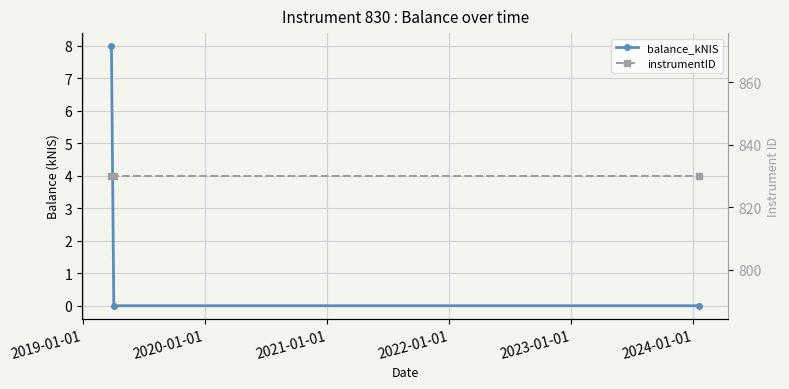

Count the balance_kNIS values in the range 0 to 7.

2